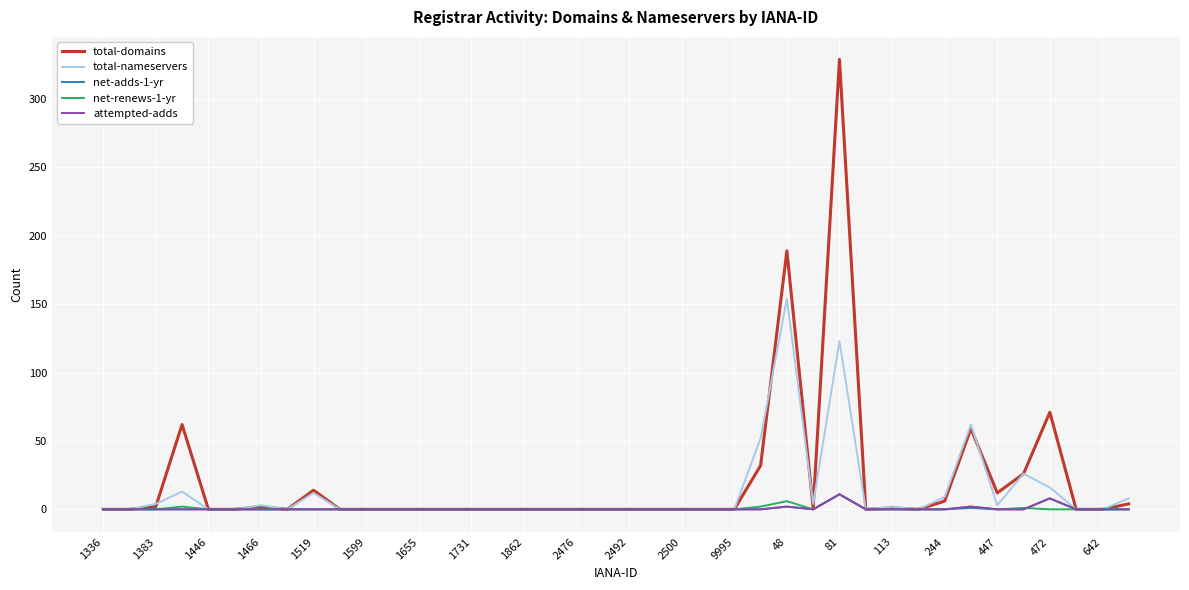

What is the maximum value shown in the chart?

329